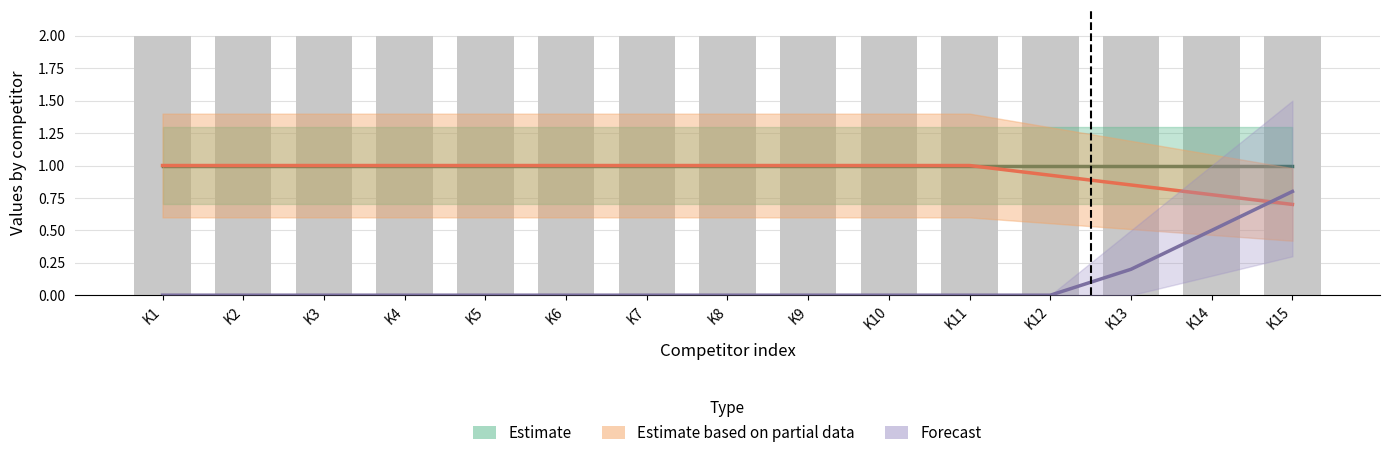

Reading right to left, transcribe all the data shown in this chart.

Estimate: K15=1.0	K14=1.0	K13=1.0	K12=1.0	K11=1.0	K10=1.0	K9=1.0	K8=1.0	K7=1.0	K6=1.0	K5=1.0	K4=1.0	K3=1.0	K2=1.0	K1=1.0
Estimate based on partial data: K15=0.7	K14=0.8	K13=0.8	K12=0.9	K11=1.0	K10=1.0	K9=1.0	K8=1.0	K7=1.0	K6=1.0	K5=1.0	K4=1.0	K3=1.0	K2=1.0	K1=1.0
Forecast: K15=0.8	K14=0.5	K13=0.2	K12=0.0	K11=0.0	K10=0.0	K9=0.0	K8=0.0	K7=0.0	K6=0.0	K5=0.0	K4=0.0	K3=0.0	K2=0.0	K1=0.0